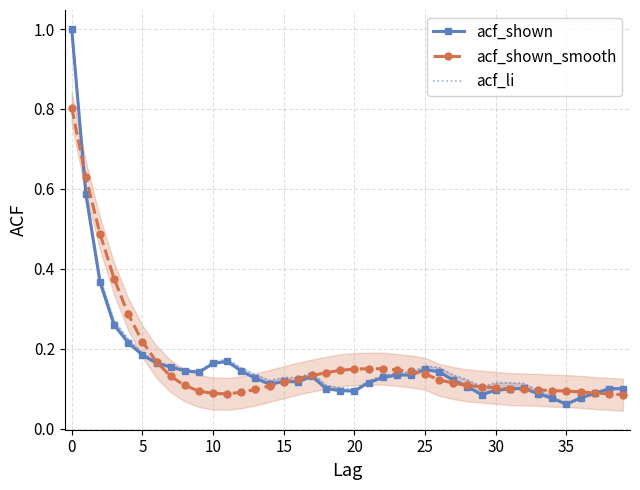

What is the minimum value shown in the chart?

0.1